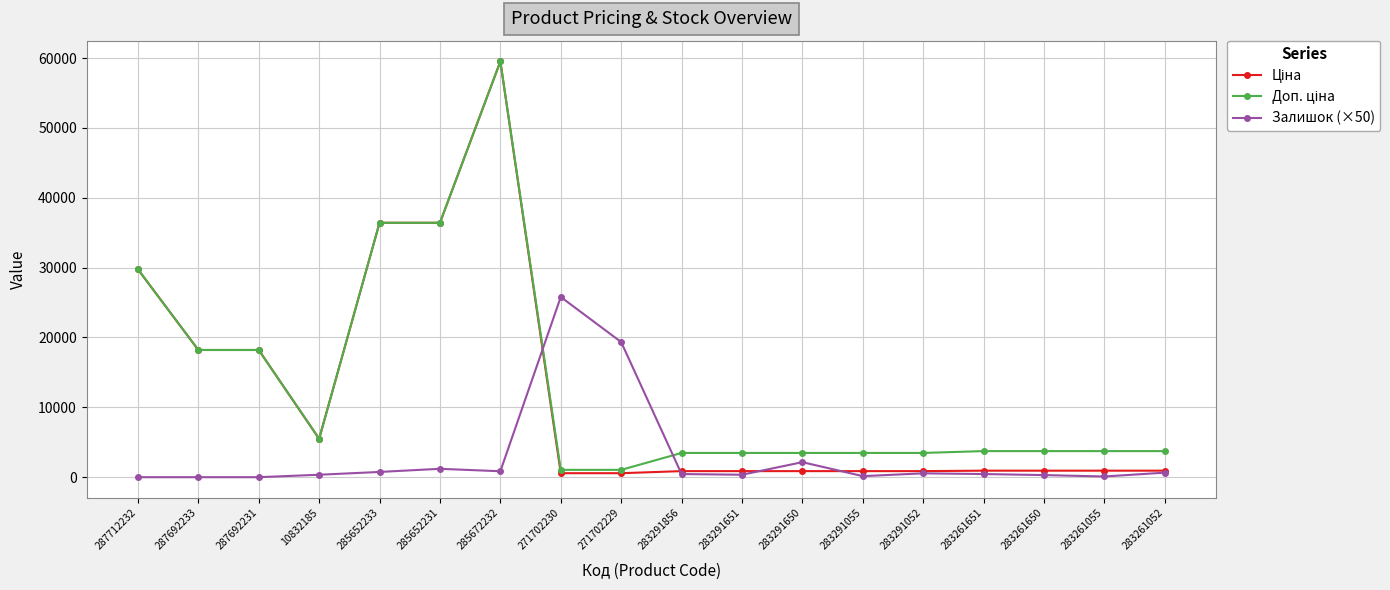

What is the difference between the highest and lowest values at 287712232?

29761.5